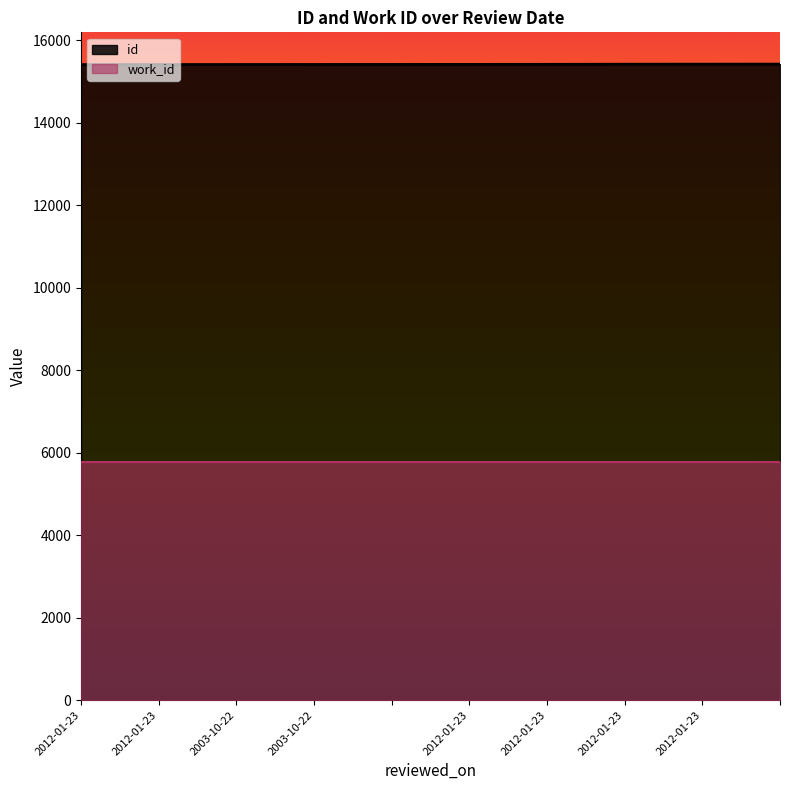

At which label does work_id reach its minimum?

2012-01-23